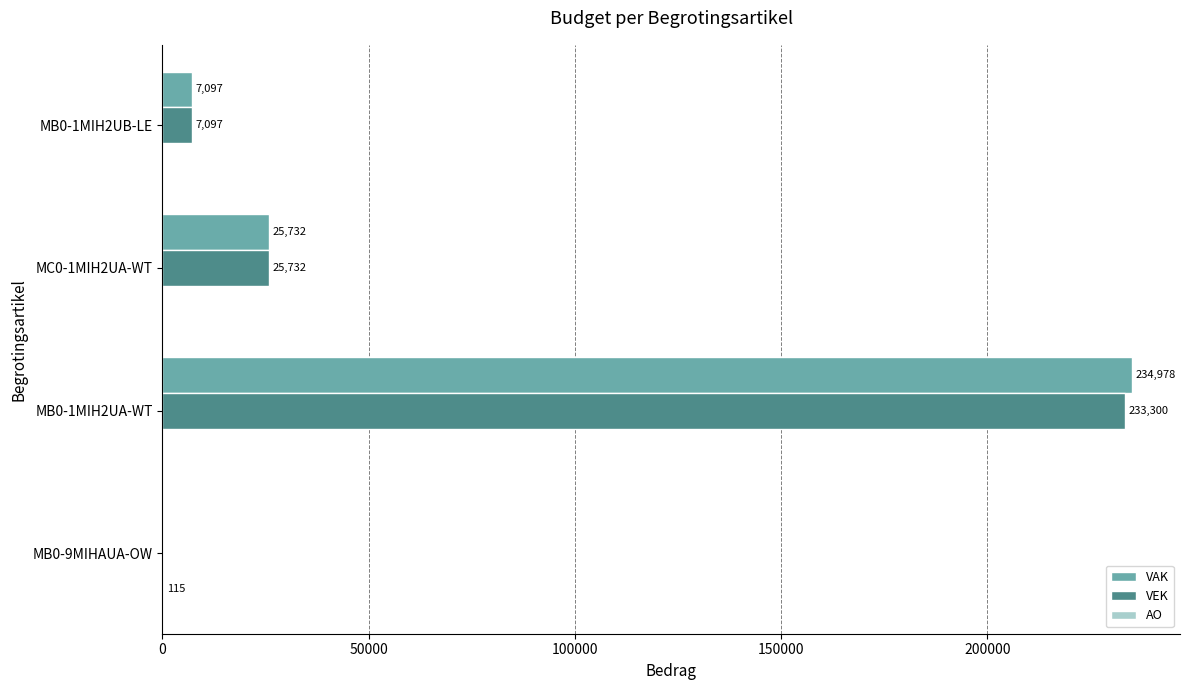

At which category is the sum across all series the highest?

MB0-1MIH2UA-WT